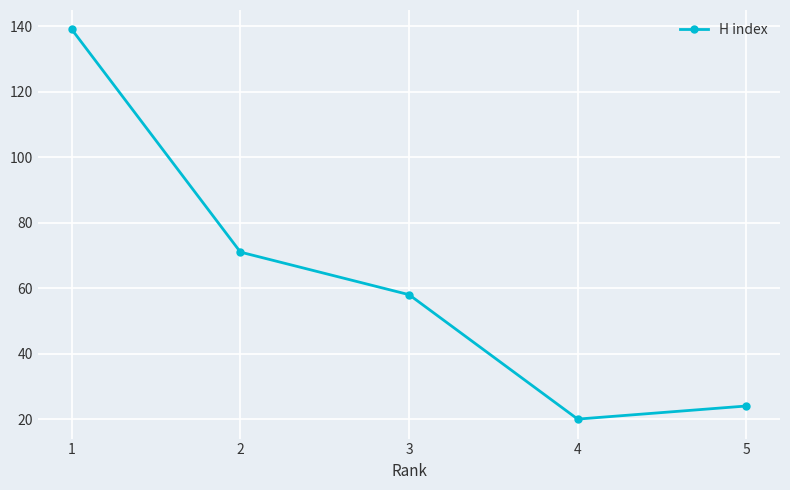

How many lines are shown in the chart?

1